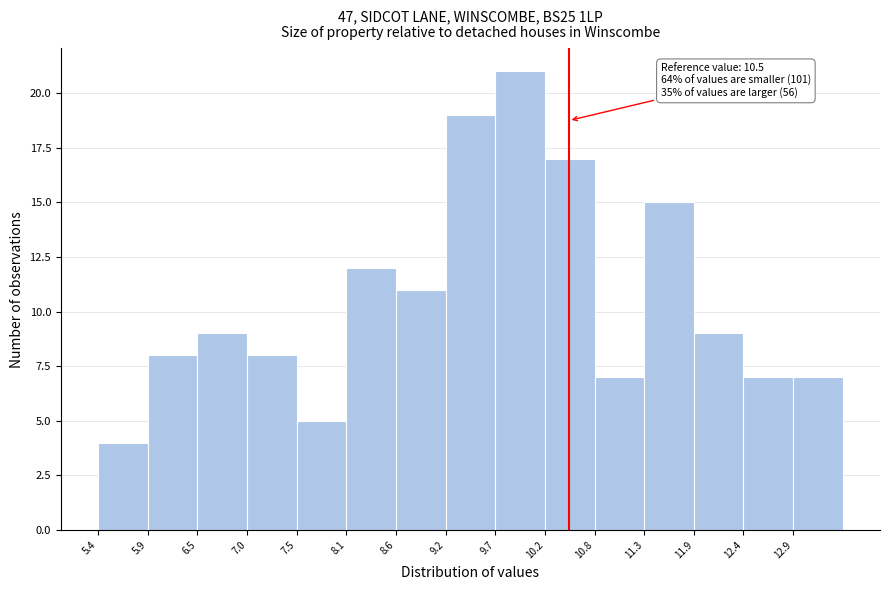

Which range on the x-axis has the tallest bar?

9.70 to 10.24